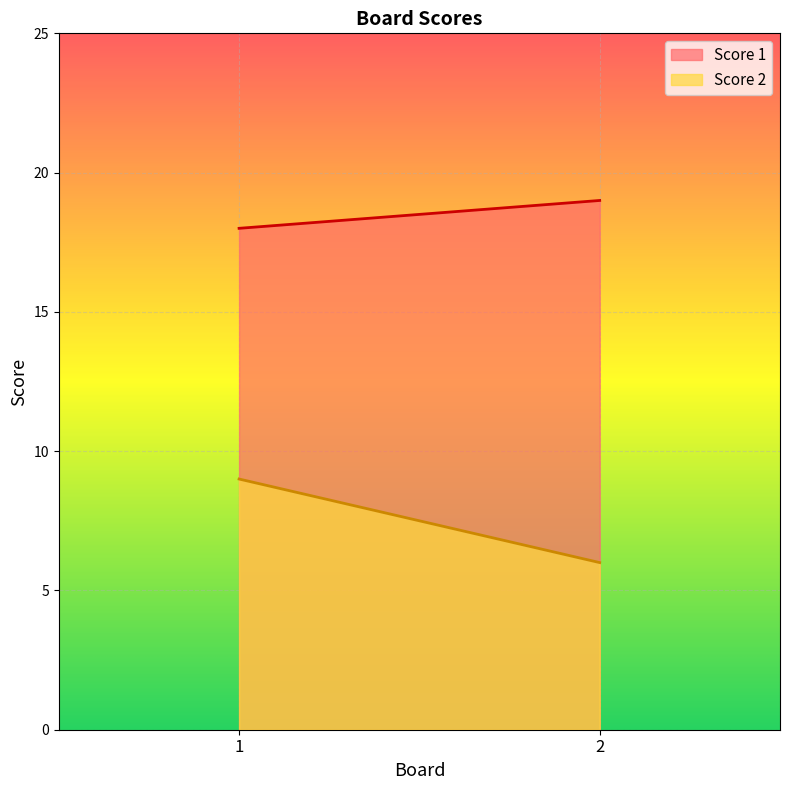

Which series has the largest total across all categories?

Score 1